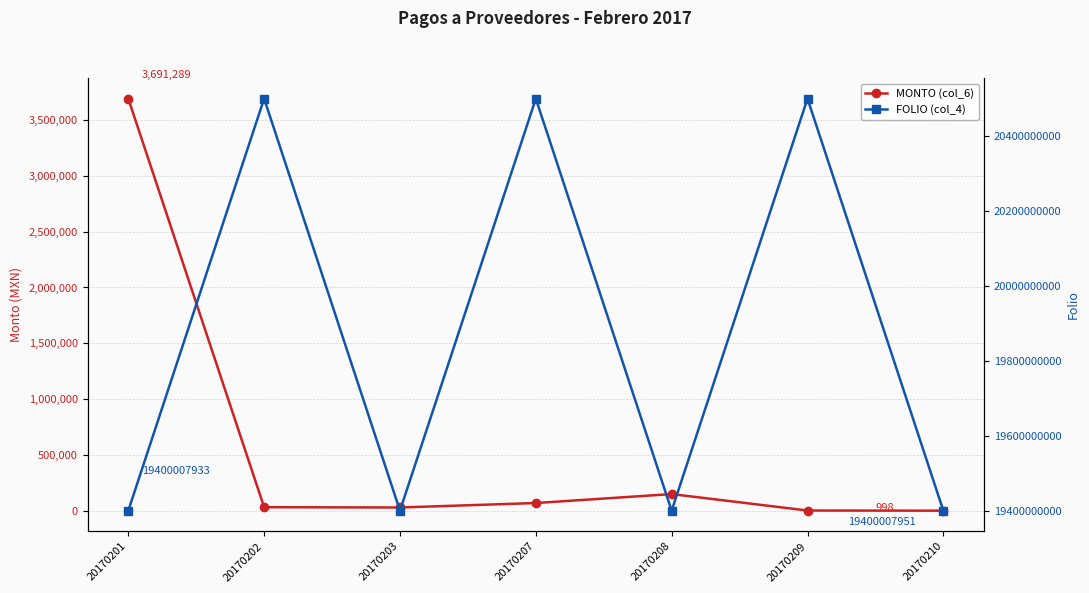

What are all the series names shown in the legend?

MONTO (col_6), FOLIO (col_4)